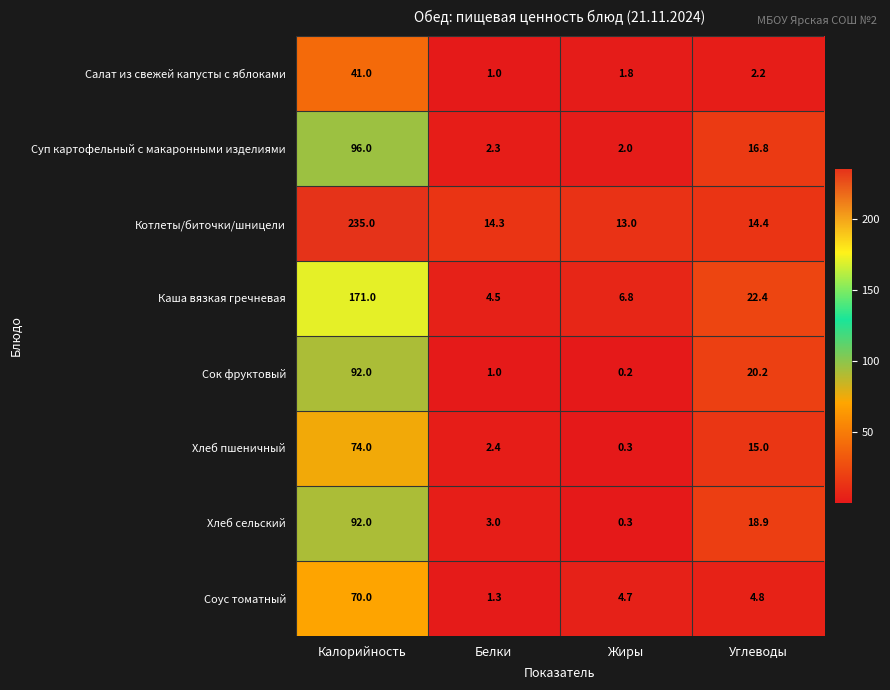

Is it true that Салат из свежей капусты с яблоками equals 2.6 at Жиры?

False